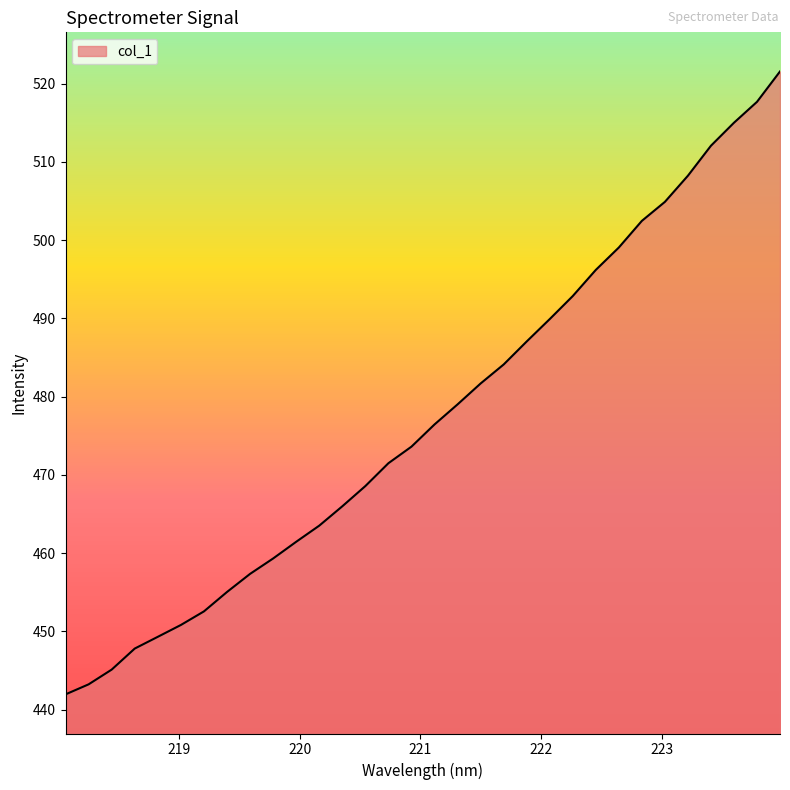

What is the difference between the maximum and minimum values?

79.6